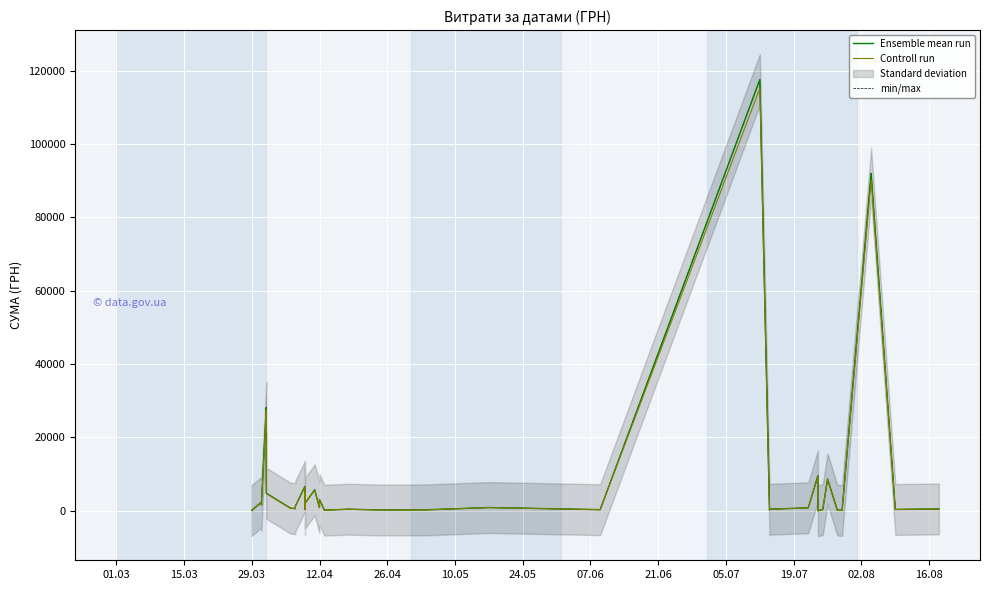

List the series in order of their peak value, highest first.

Ensemble mean run, min/max, Controll run